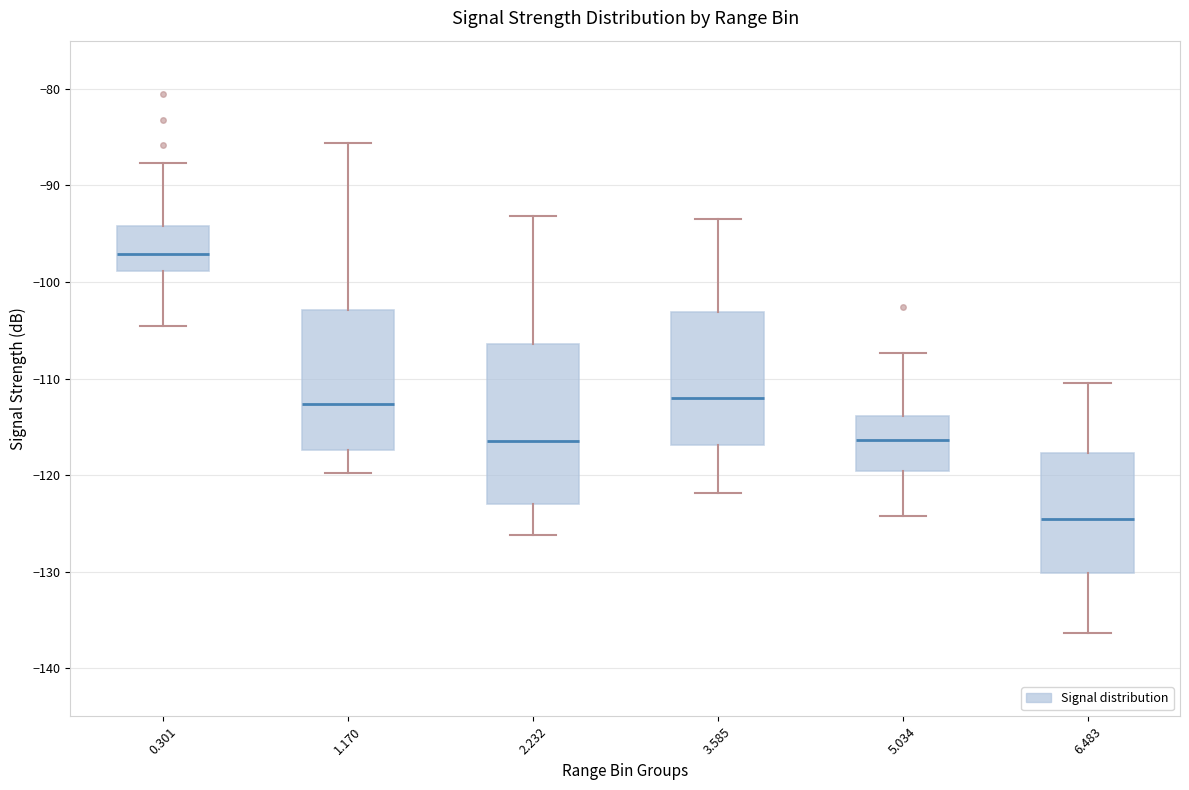

Where does the upper whisker of the box at x = 0.301 end on the y-axis? The values are not printed on the chart, so give them approximately, as read against the axis.

-88